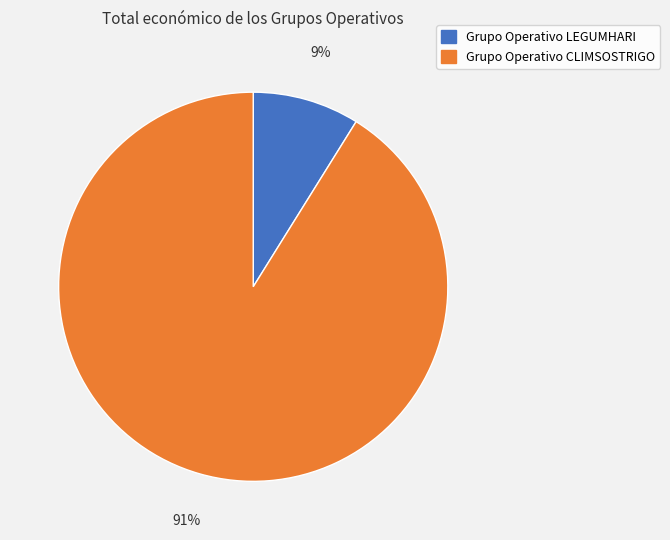

Is it true that Grupo Operativo CLIMSOSTRIGO is 99% of the pie?

False